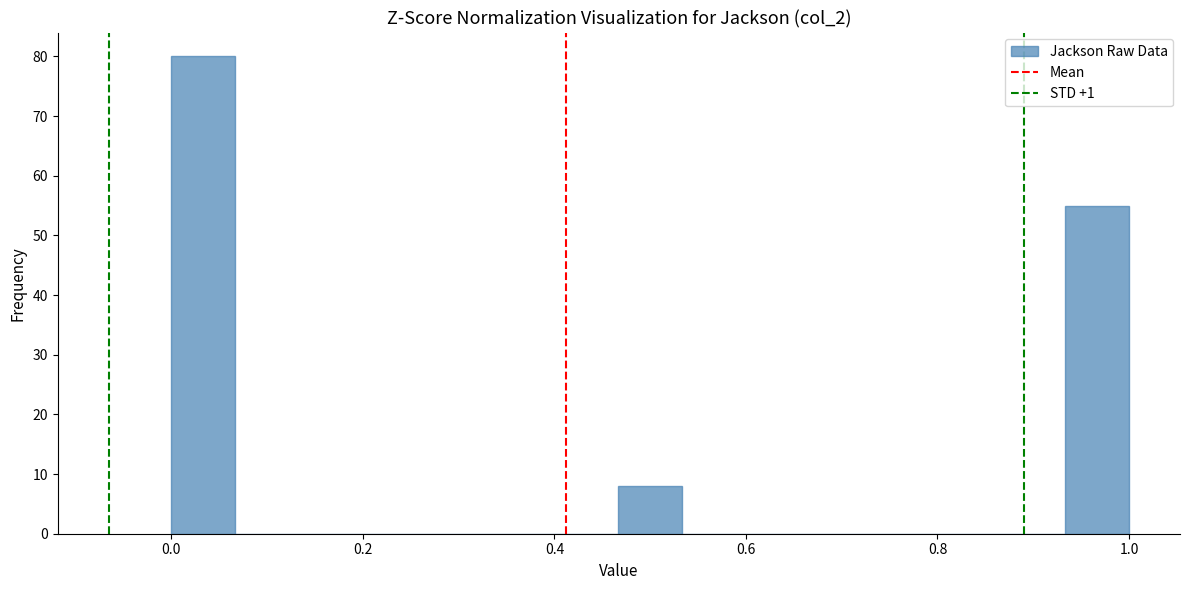

Around what value on the x-axis is the tallest bar? Give the approximate position of its centre, as read against the axis.

0.04